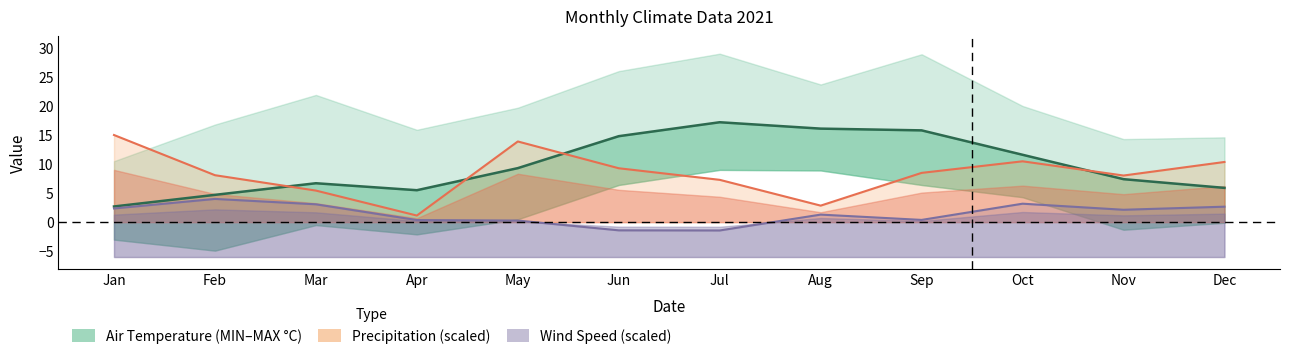

Between Apr and Aug, which is larger?

Aug